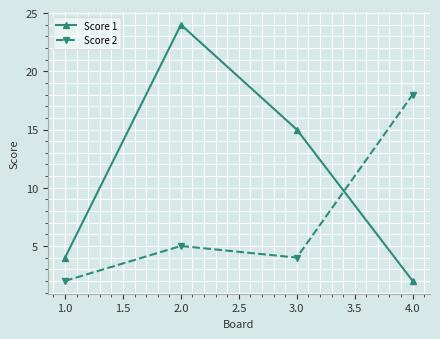

Which label corresponds to the largest value in the chart?

2.0